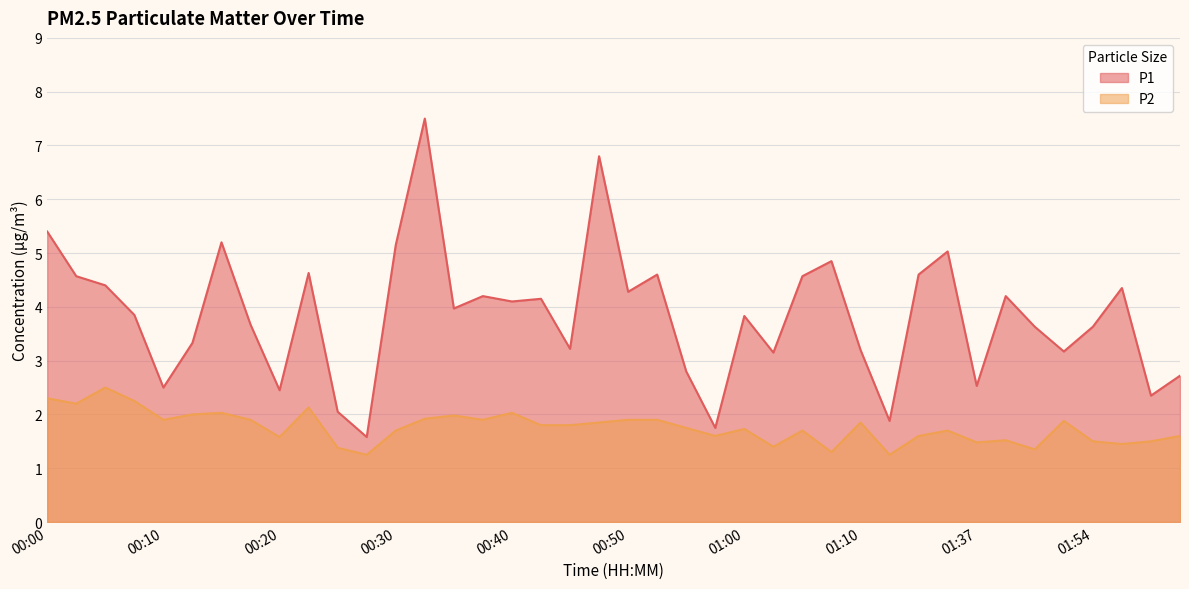

What is the value of the P2 point at the 31st from the left?

1.6